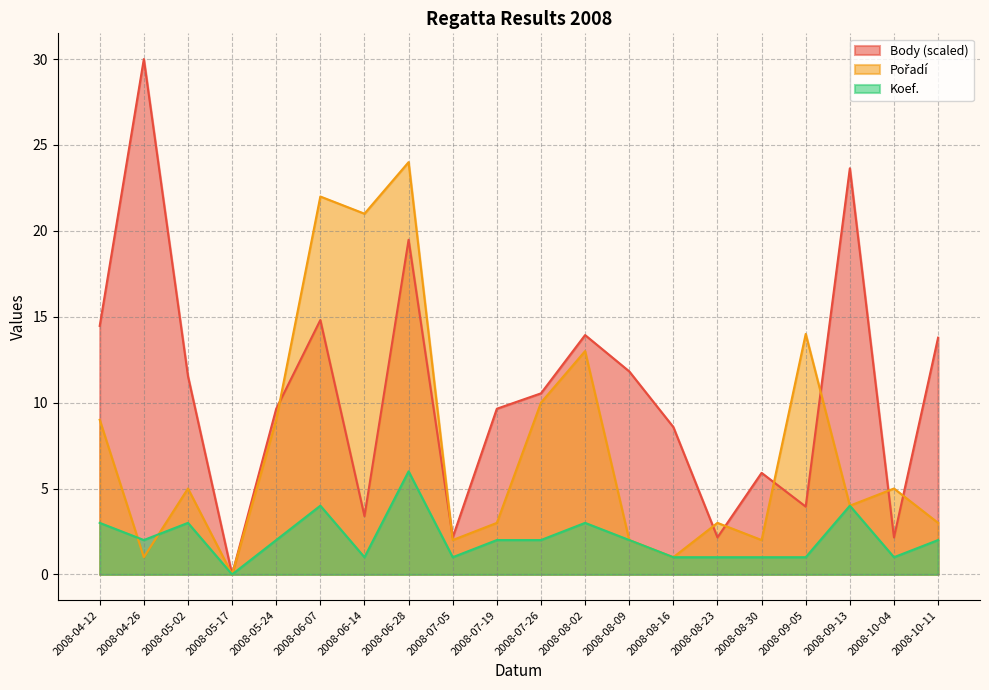

What is the value of the Pořadí point at the 9th from the left?

2.0